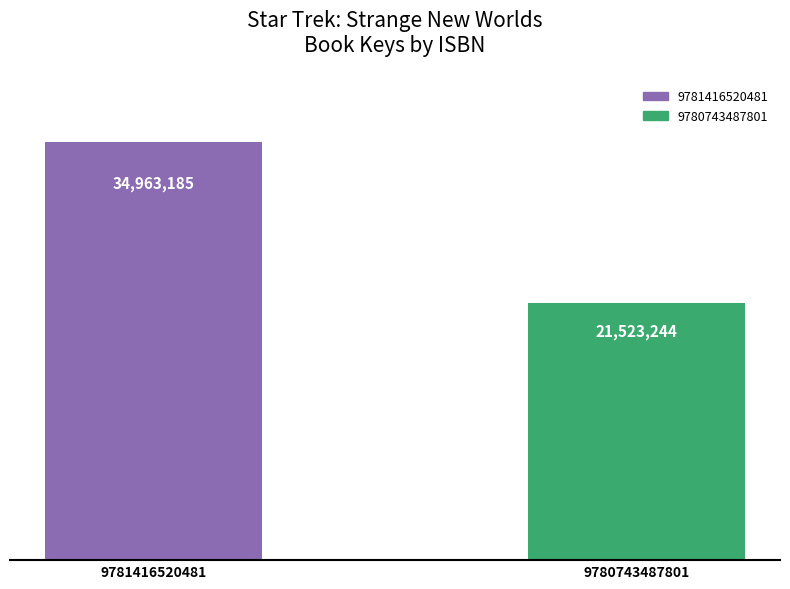

Reading left to right, what are all the values shown in this chart?

34963185	21523244